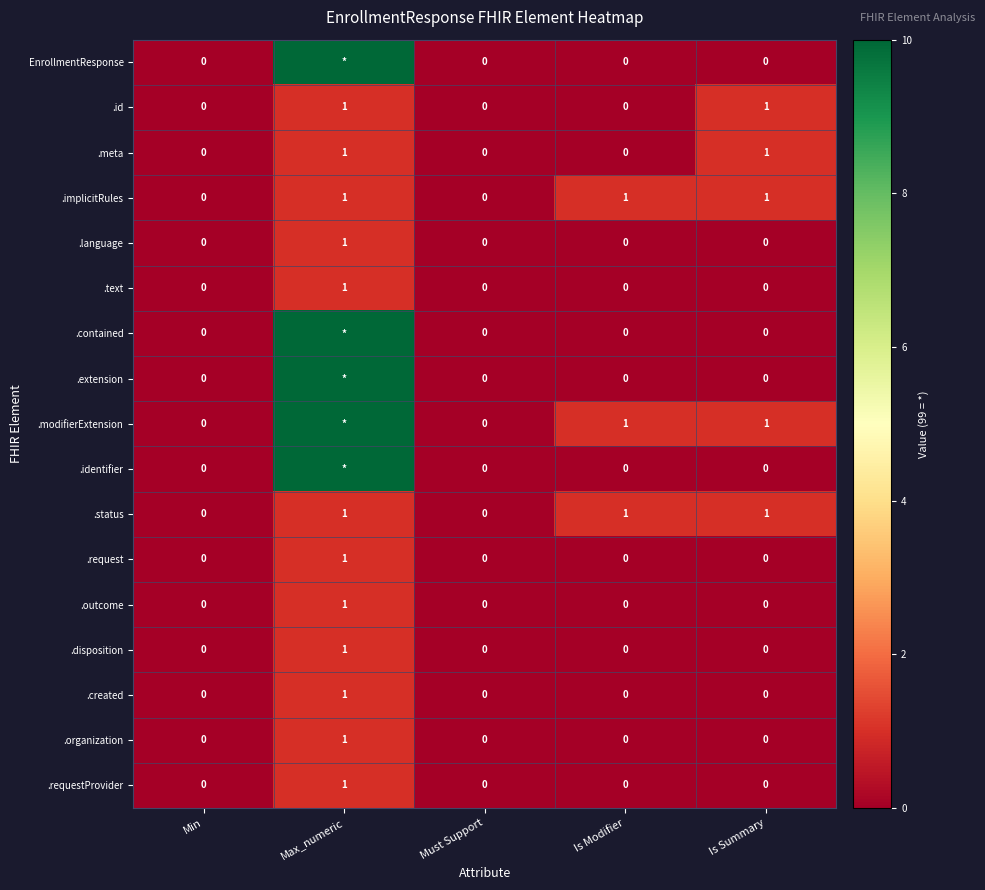

At which label does .text reach its peak?

Max_numeric